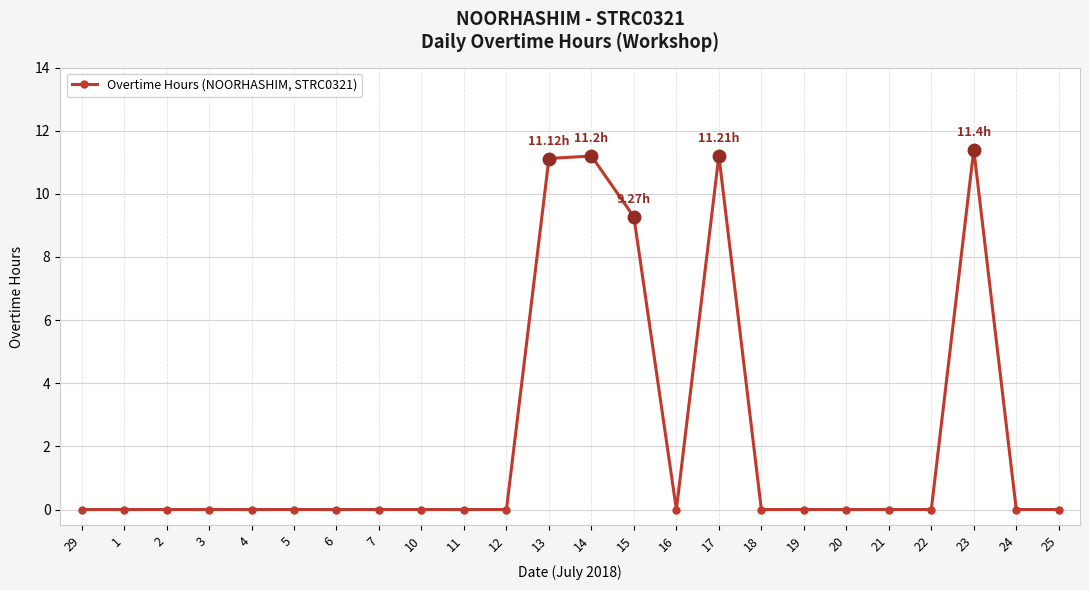

Which category has the highest value across all series?

23